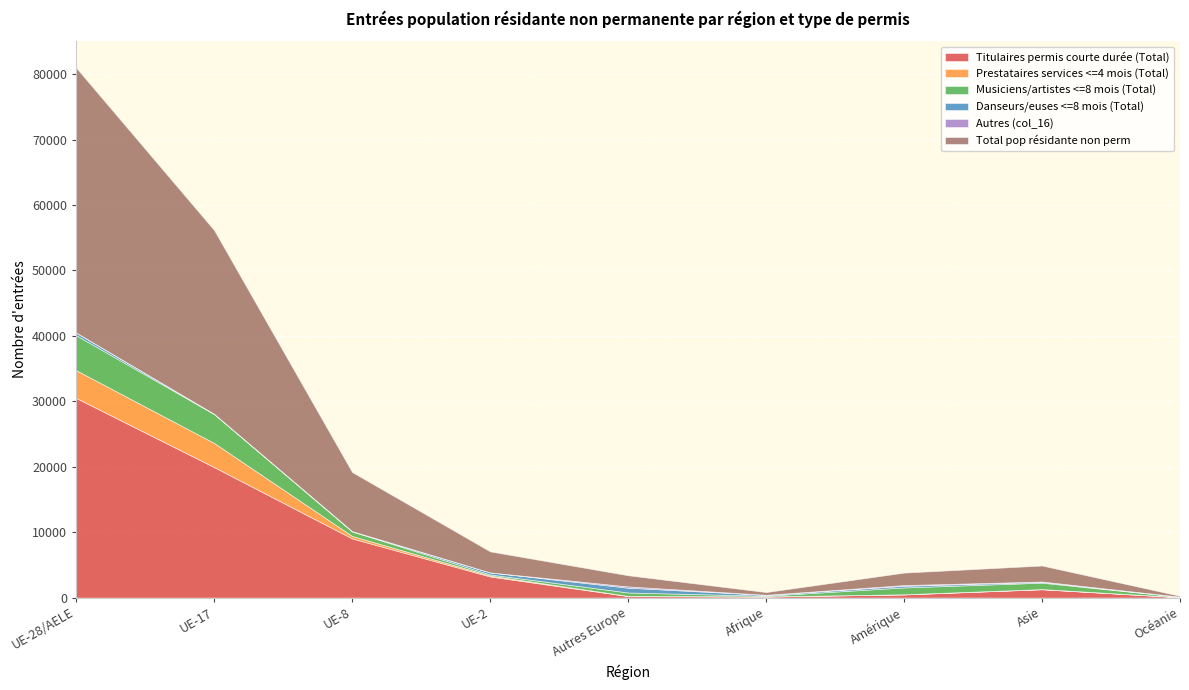

Reading left to right, what are all the values shown in this chart?

Titulaires permis courte durée (Total): UE-28/AELE=30513	UE-17=19937	UE-8=9036	UE-2=3223	Autres Europe=229	Afrique=160	Amérique=479	Asie=1268	Océanie=47
Prestataires services <=4 mois (Total): UE-28/AELE=4240	UE-17=3696	UE-8=379	UE-2=149	Autres Europe=29	Afrique=11	Amérique=21	Asie=29	Océanie=11
Musiciens/artistes <=8 mois (Total): UE-28/AELE=5342	UE-17=4413	UE-8=688	UE-2=159	Autres Europe=517	Afrique=107	Amérique=1049	Asie=979	Océanie=59
Danseurs/euses <=8 mois (Total): UE-28/AELE=409	UE-17=43	UE-8=52	UE-2=311	Autres Europe=732	Afrique=136	Amérique=251	Asie=124	Océanie=14
Autres (col_16): UE-28/AELE=0	UE-17=0	UE-8=0	UE-2=0	Autres Europe=198	Afrique=7	Amérique=108	Asie=50	Océanie=0
Total pop résidante non perm: UE-28/AELE=40504	UE-17=28089	UE-8=9036	UE-2=3223	Autres Europe=1705	Afrique=421	Amérique=1908	Asie=2450	Océanie=131